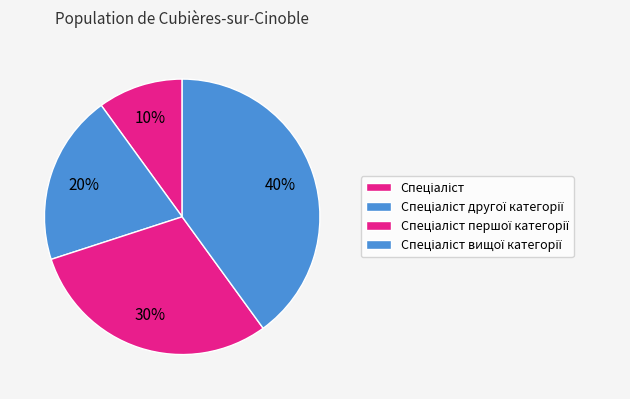

The Спеціаліст вищої категорії slice represents 30% of the pie. True or false?

False